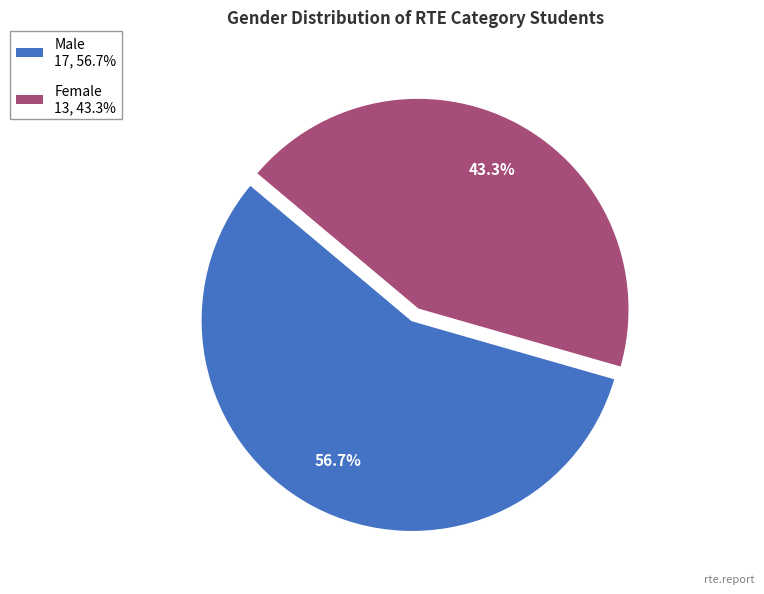

What is the smallest slice in the pie chart?

Female